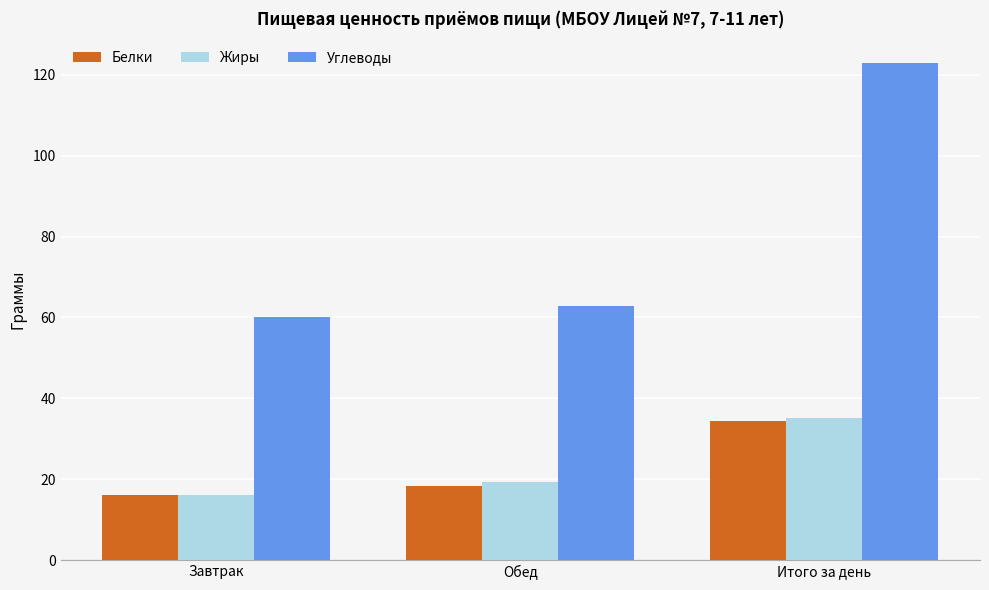

What value does the Жиры series have at Итого за день?

35.2